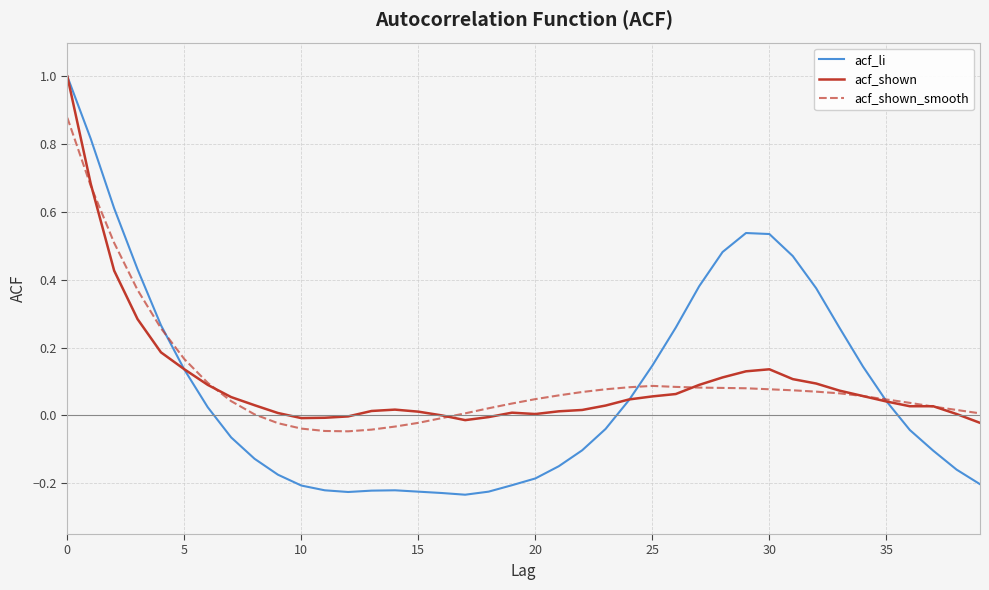

Which series has the largest range (max minus min)?

acf_li